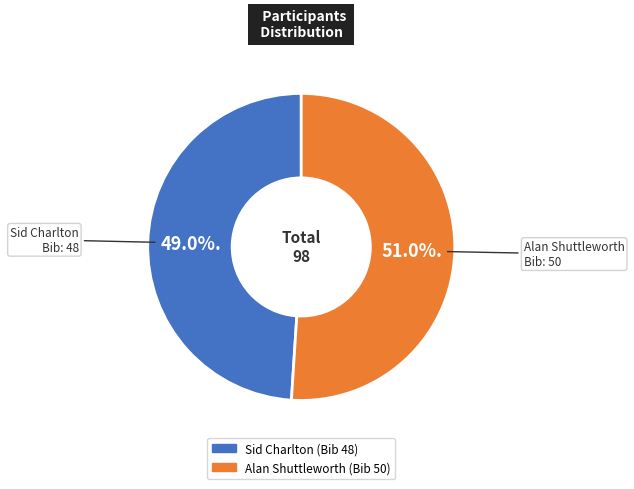

Does Sid Charlton represent more than half of the total?

No